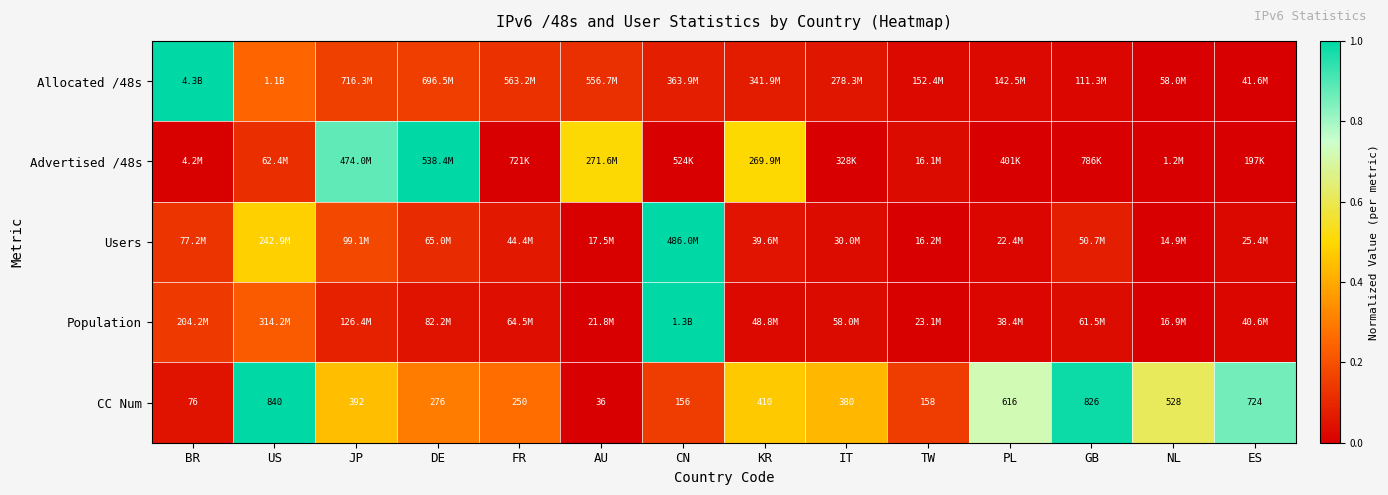

At how many categories does at least one series exceed 0?

14